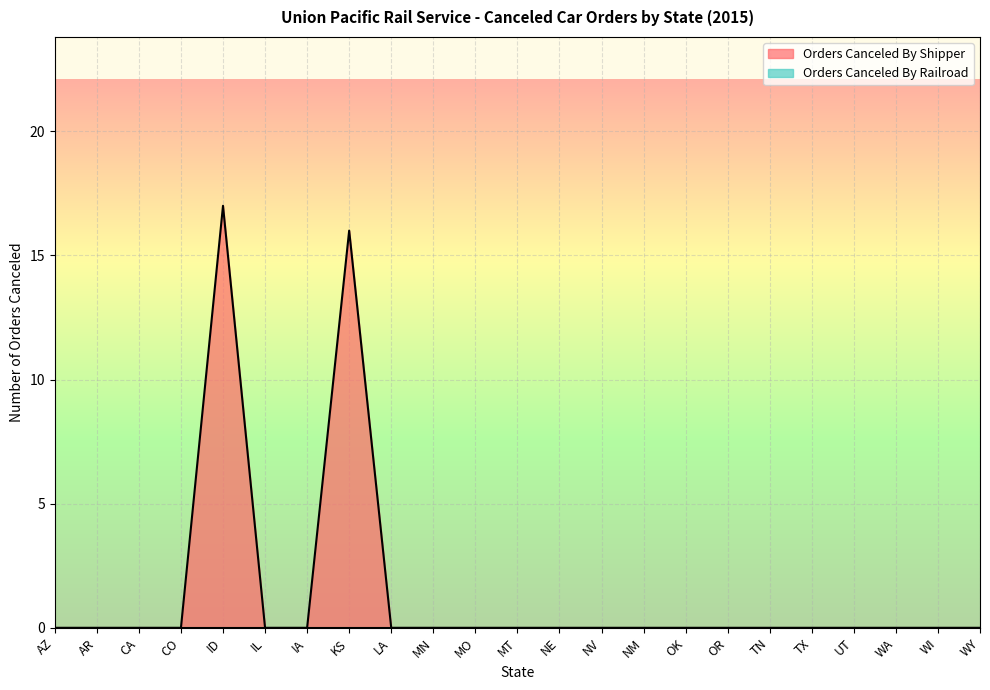

At which category does the data reach its first local peak?

ID